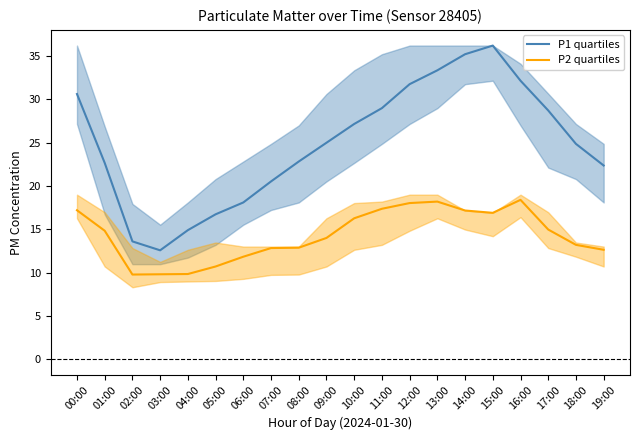

True or false: P1 quartiles and P2 quartiles intersect in this chart.

False